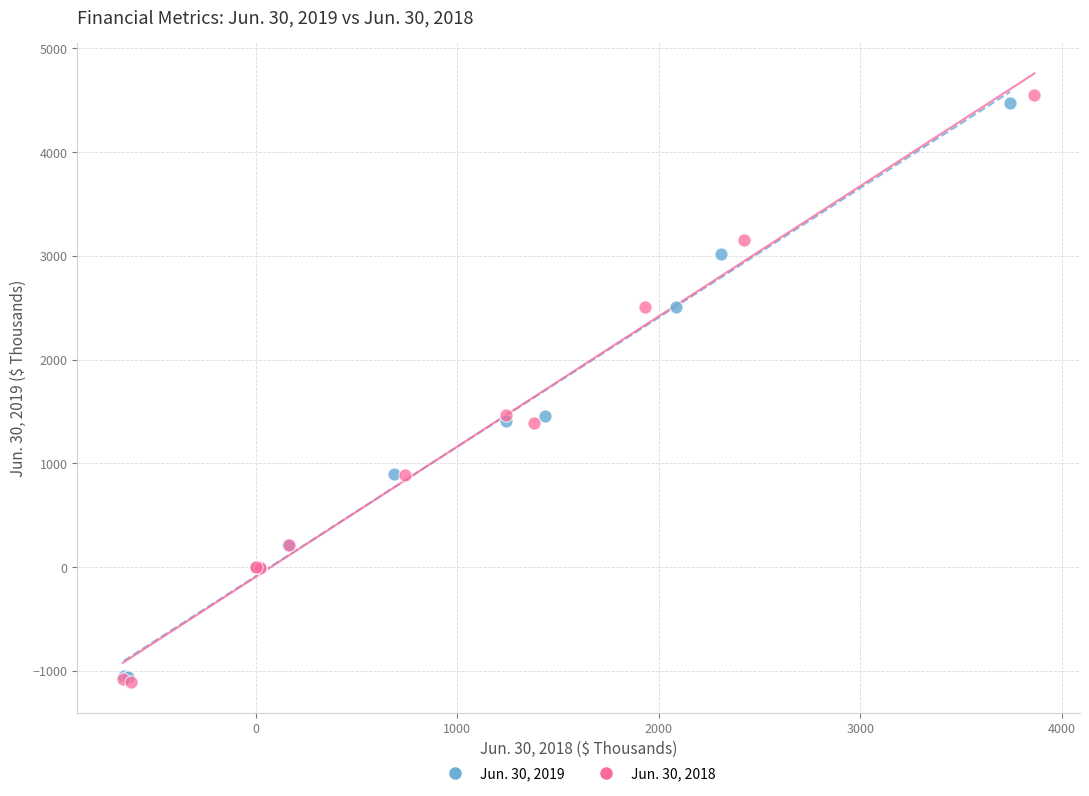

Which series has the largest Y range (max minus min)?

Jun. 30, 2018